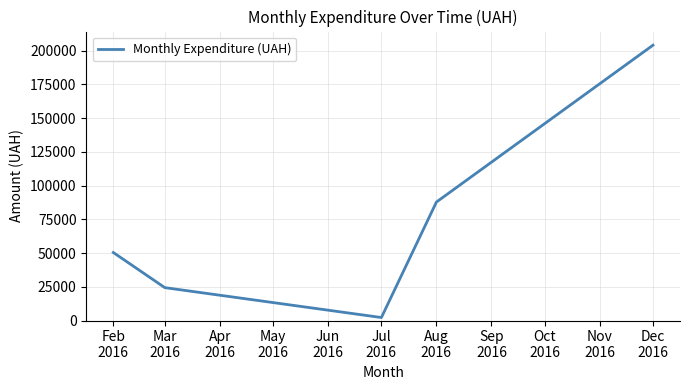

Rank the categories by value from highest to lowest.

Dec
2016, Aug
2016, Feb
2016, Mar
2016, Jul
2016